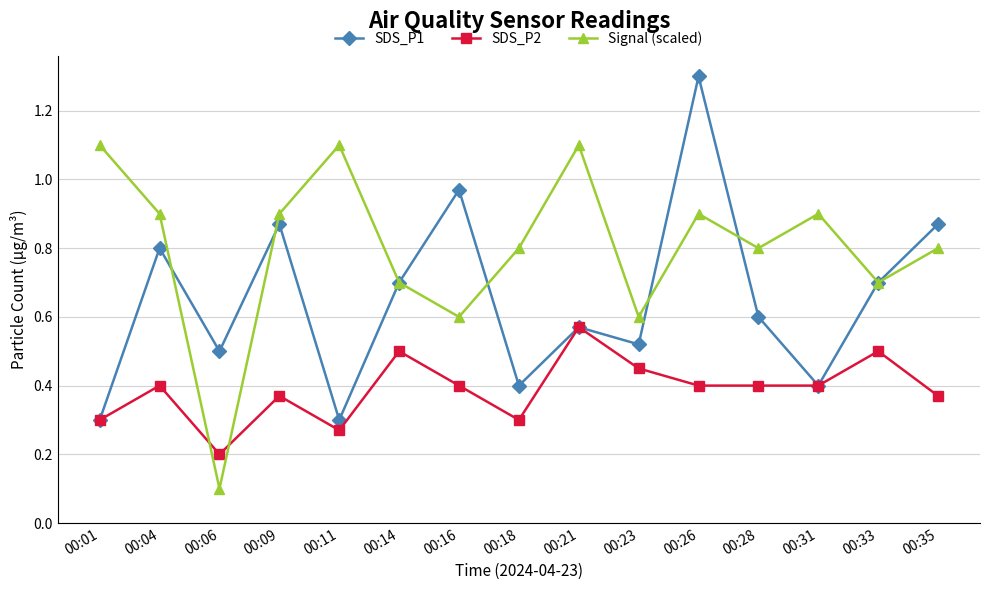

What is the value of the Signal (scaled) point at the 9th from the left?

1.1